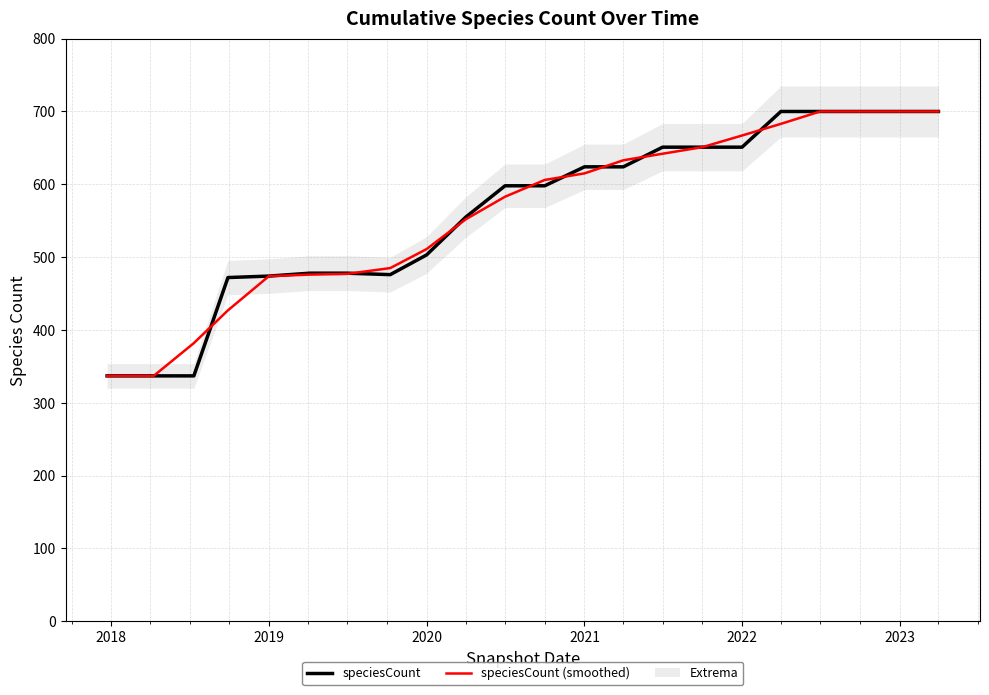

True or false: speciesCount (smoothed) and speciesCount cross at least once.

True